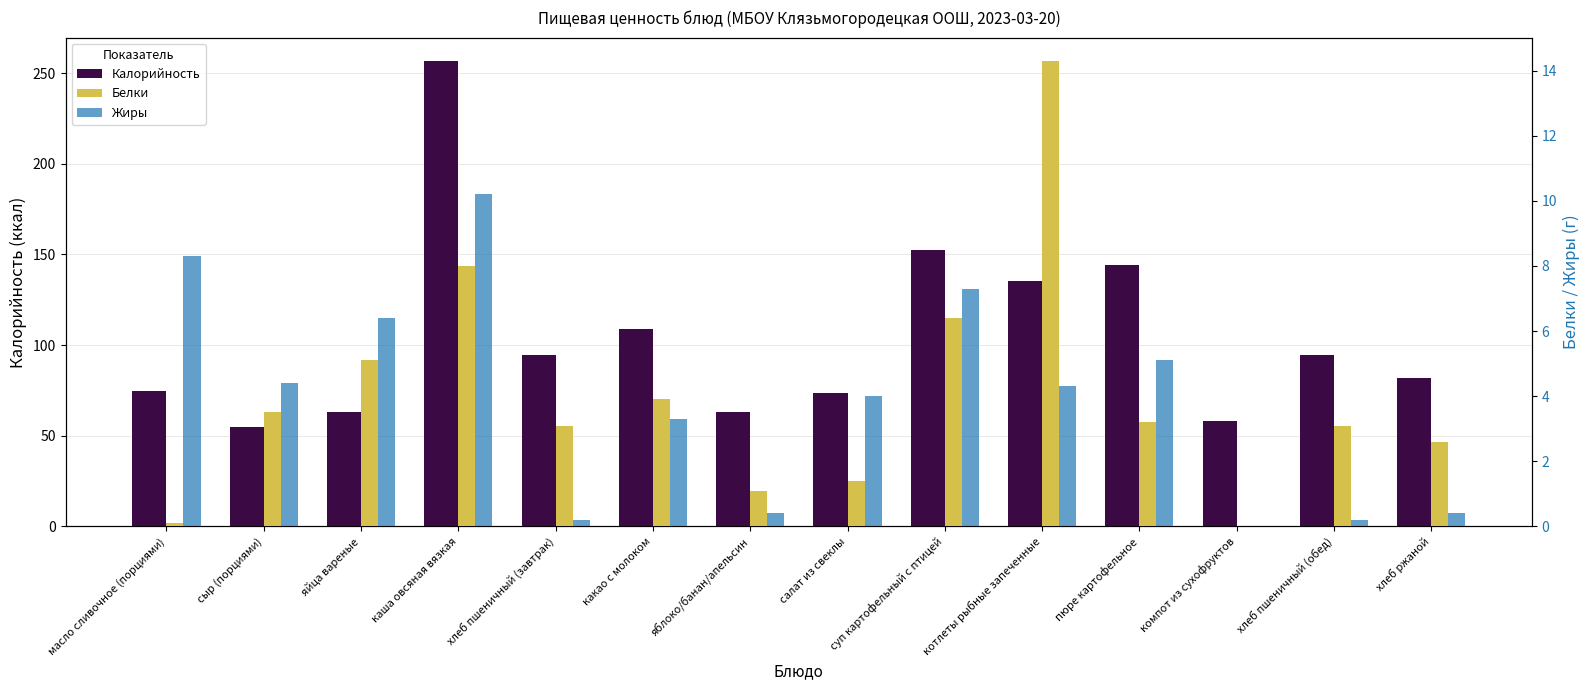

Rank the categories by Калорийность value from lowest to highest.

сыр (порциями), компот из сухофруктов, яйца вареные, яблоко/банан/апельсин, салат из свеклы, масло сливочное (порциями), хлеб ржаной, хлеб пшеничный (завтрак), хлеб пшеничный (обед), какао с молоком, котлеты рыбные запеченные, пюре картофельное, суп картофельный с птицей, каша овсяная вязкая